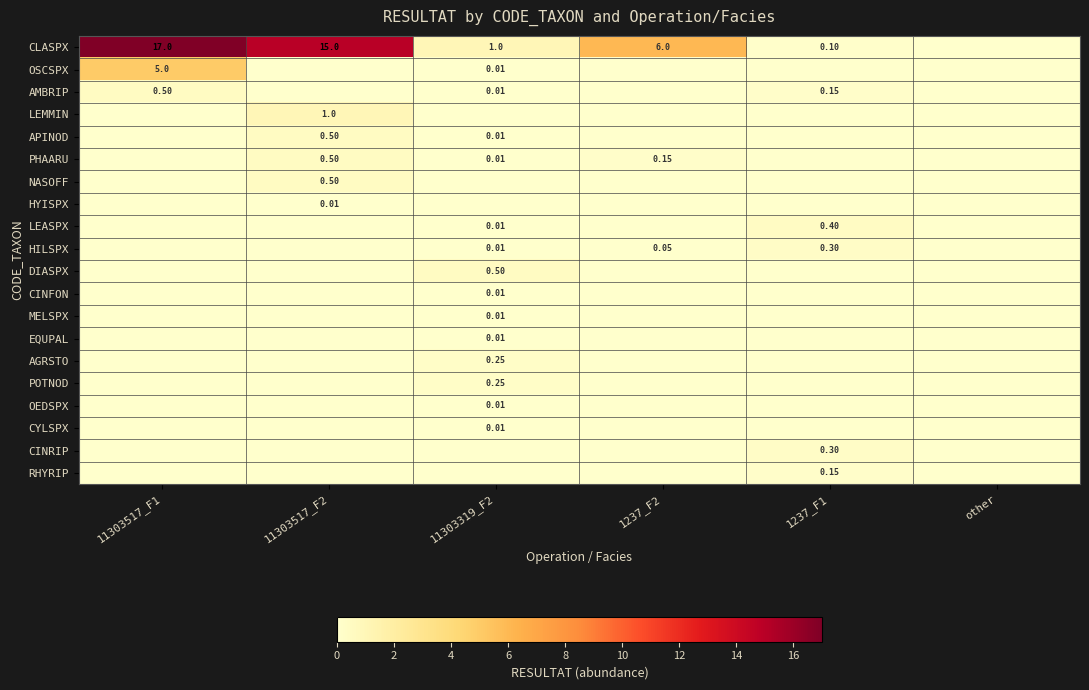

The value of APINOD at 1237_F1 is 0.0. True or false?

True